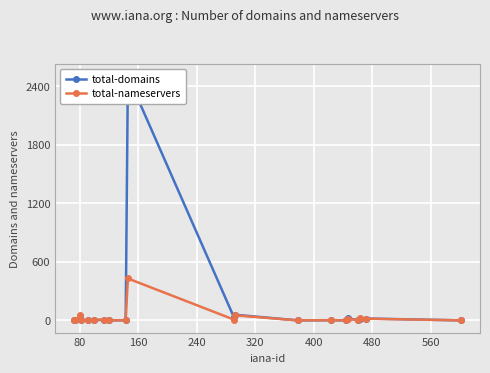

What is the highest value of the total-nameservers series?

429